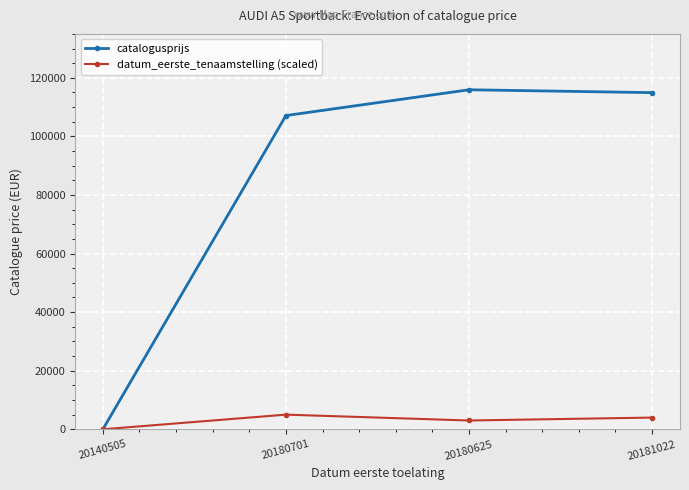

At 20180701, list the series in order from largest to smallest.

catalogusprijs, datum_eerste_tenaamstelling (scaled)